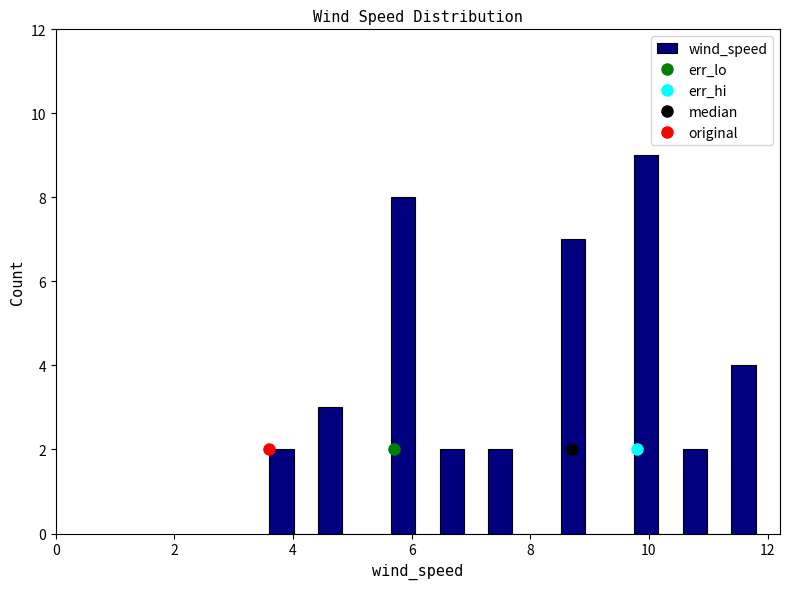

Around what value on the x-axis is the tallest bar? Give the approximate position of its centre, as read against the axis.

10.0